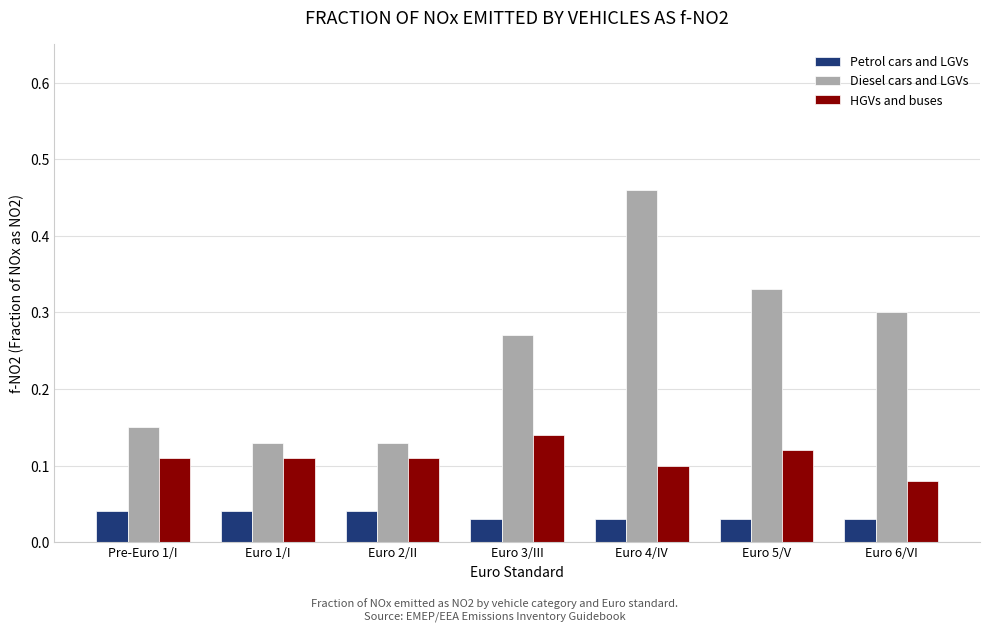

At which category is the sum across all series the highest?

Euro 4/IV